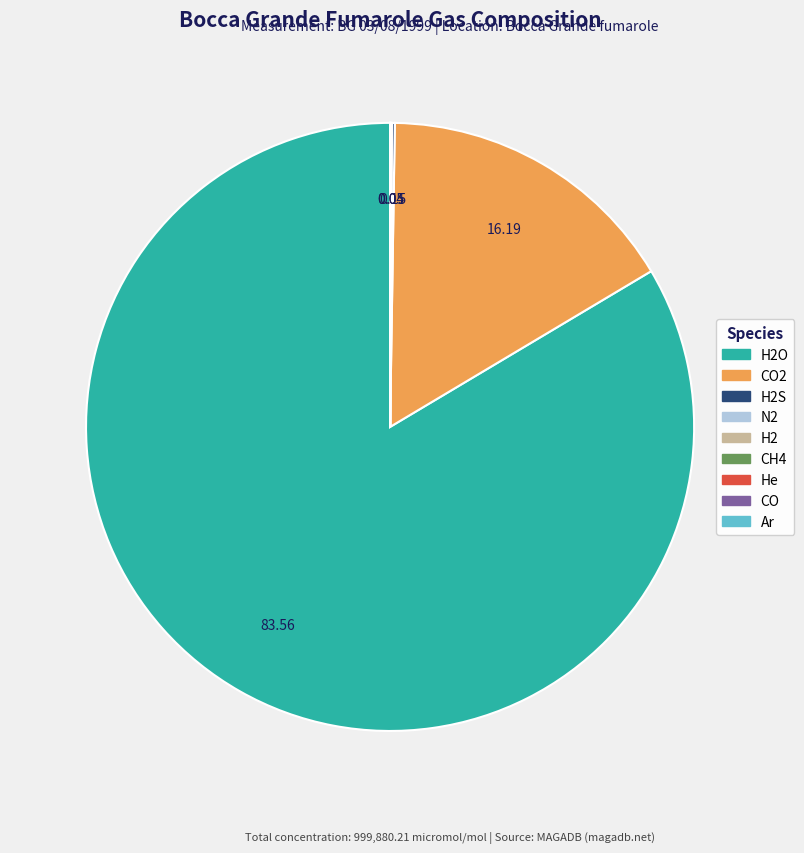

Does any single category account for the majority?

Yes